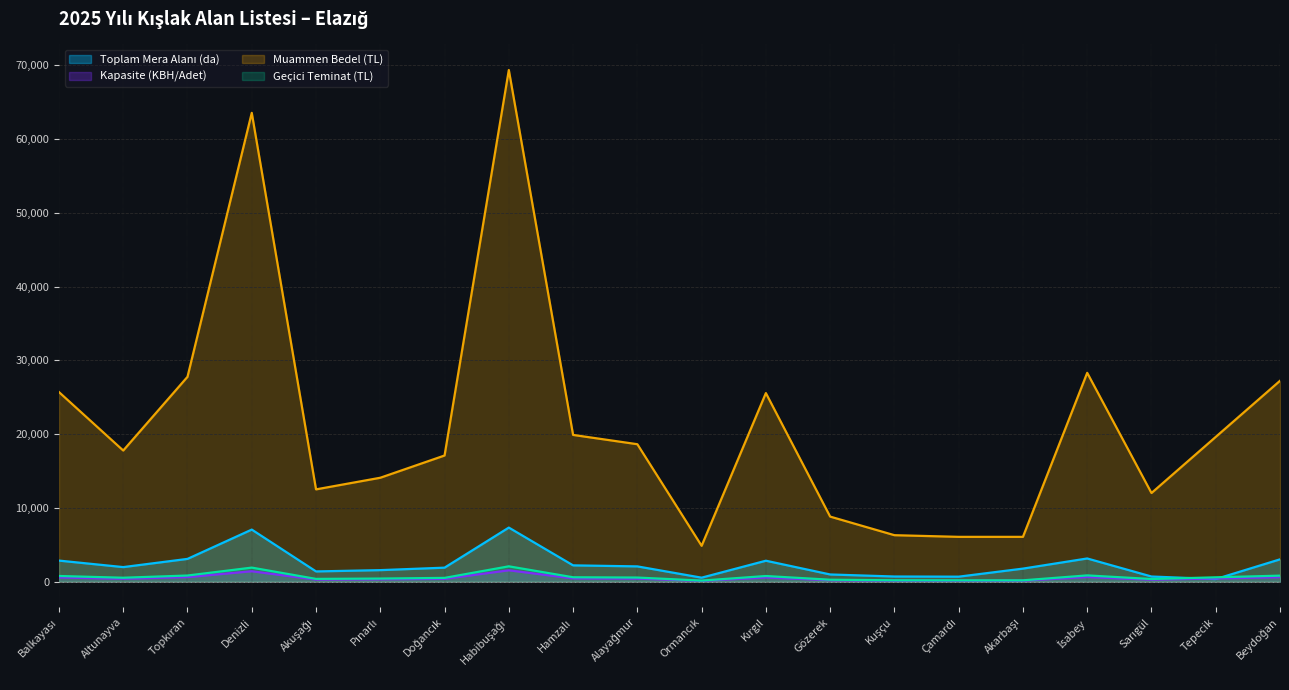

What is the minimum value shown in the chart?

108.0